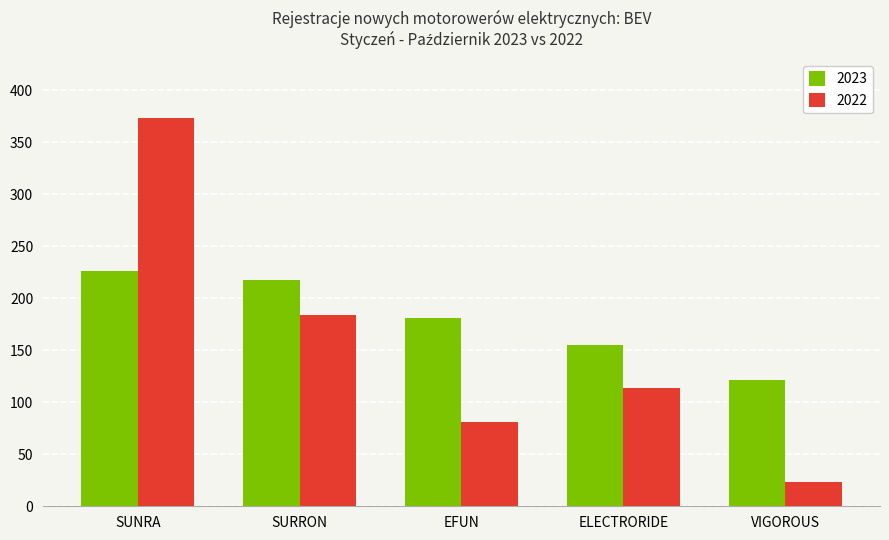

At which label does 2023 reach its peak?

SUNRA